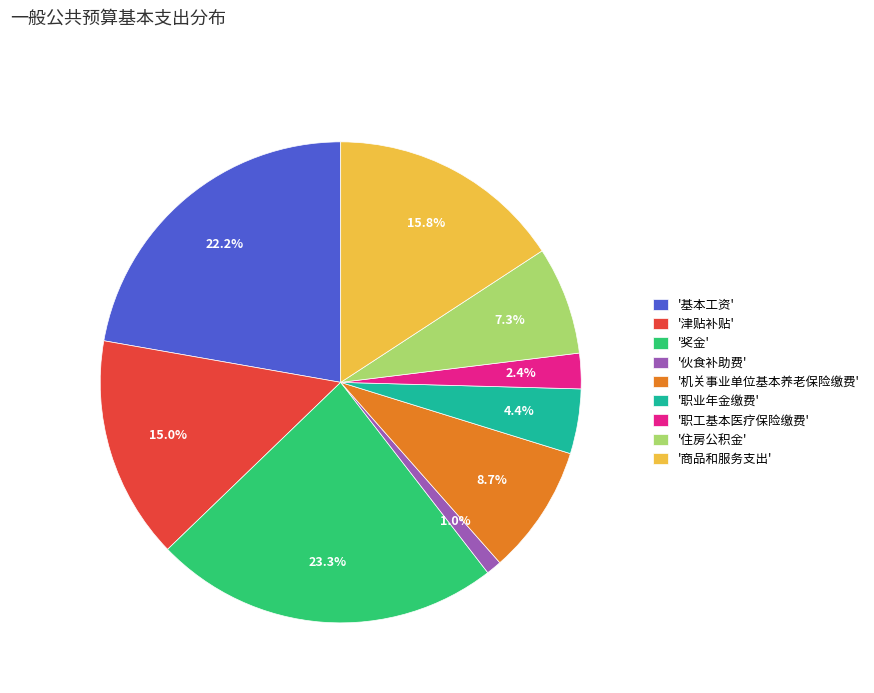

Rank the categories by value from lowest to highest.

'伙食补助费', '职工基本医疗保险缴费', '职业年金缴费', '住房公积金', '机关事业单位基本养老保险缴费', '津贴补贴', '商品和服务支出', '基本工资', '奖金'